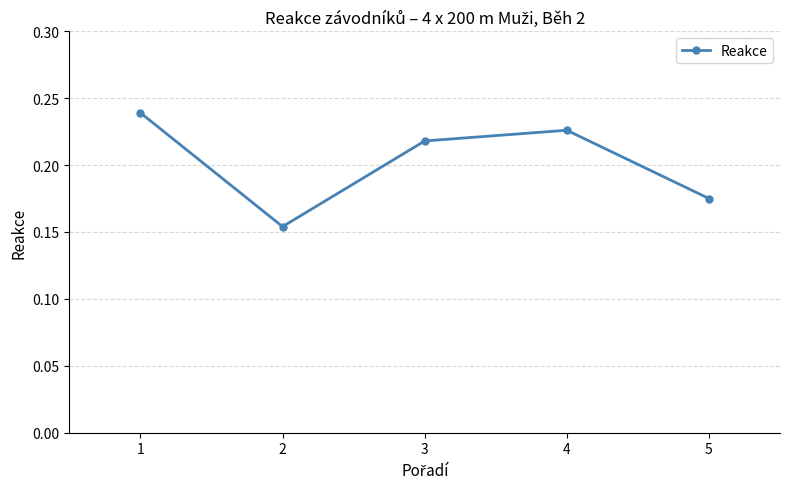

The value at 5 is 0.1. True or false?

False